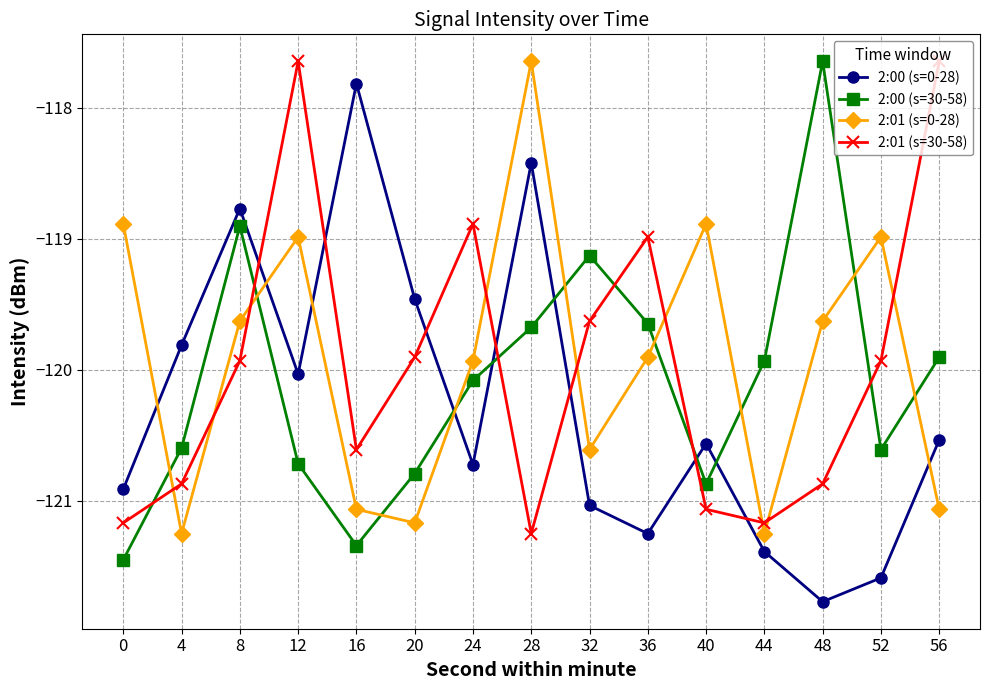

How many categories are shown in the chart?

15